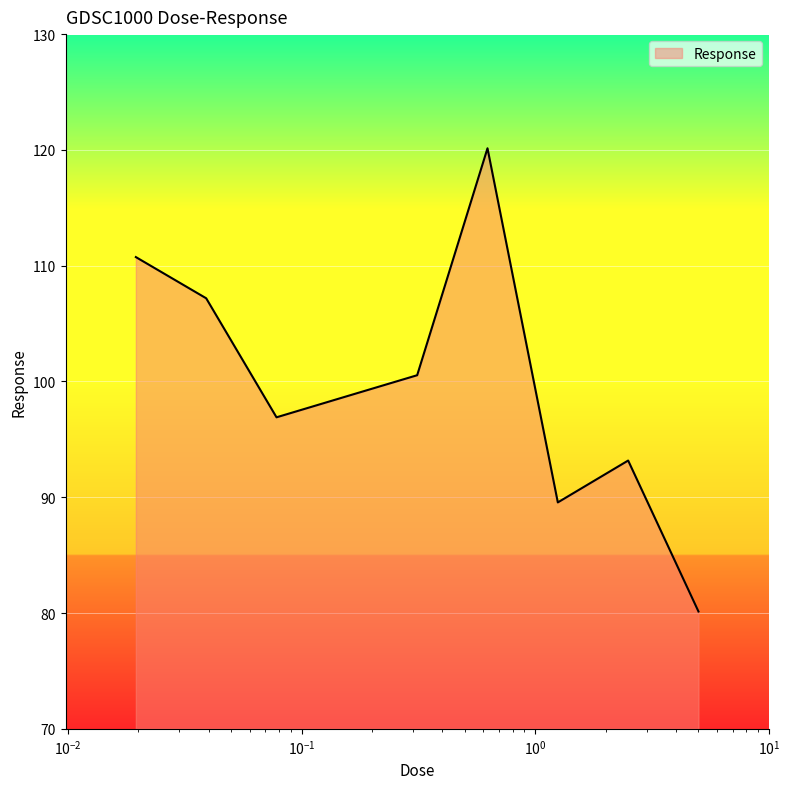

How many lines are shown in the chart?

1